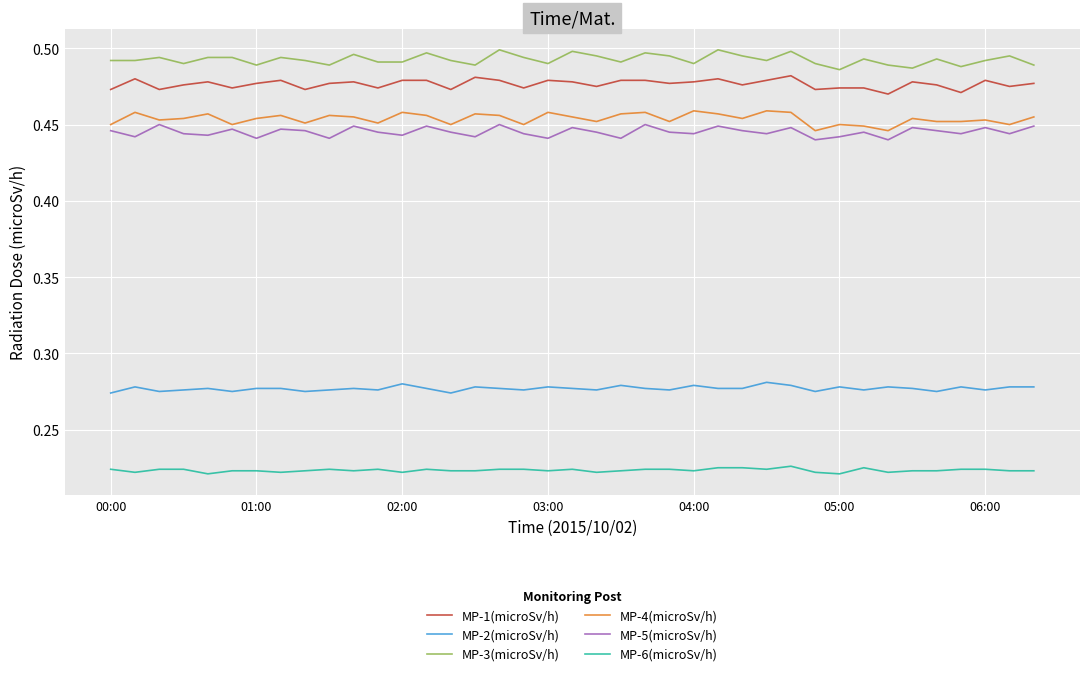

True or false: MP-4(microSv/h) and MP-6(microSv/h) intersect in this chart.

False